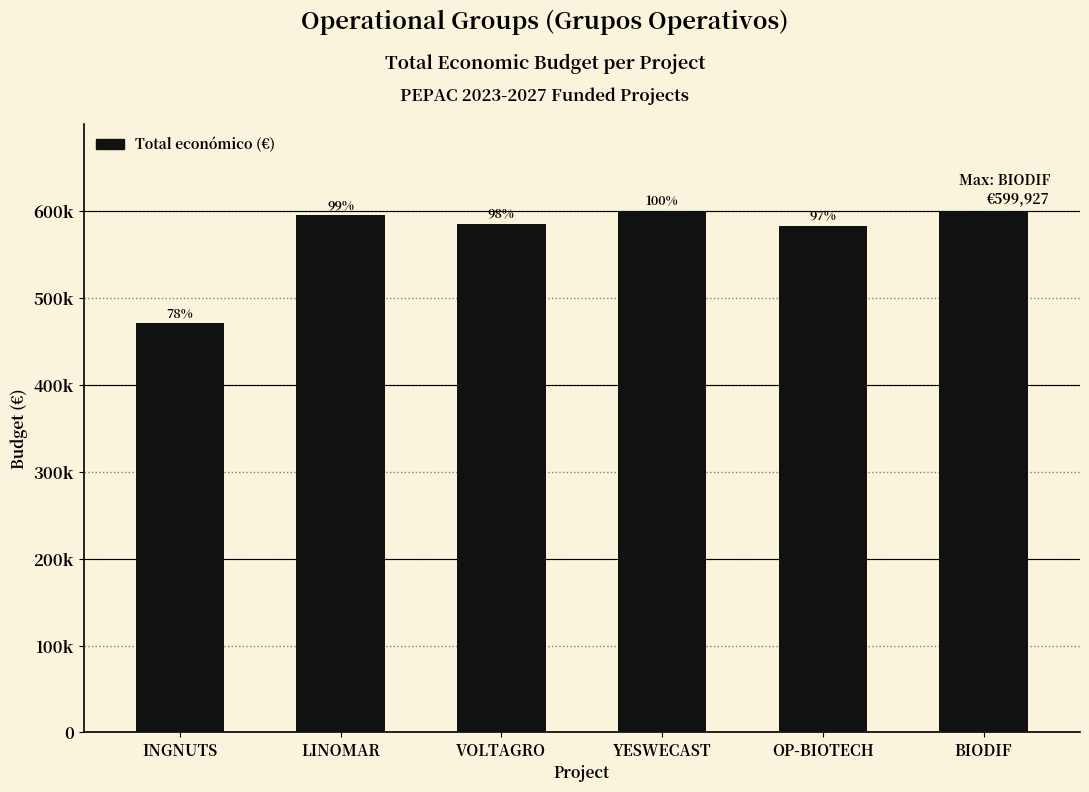

What is the sum of all values?

3434250